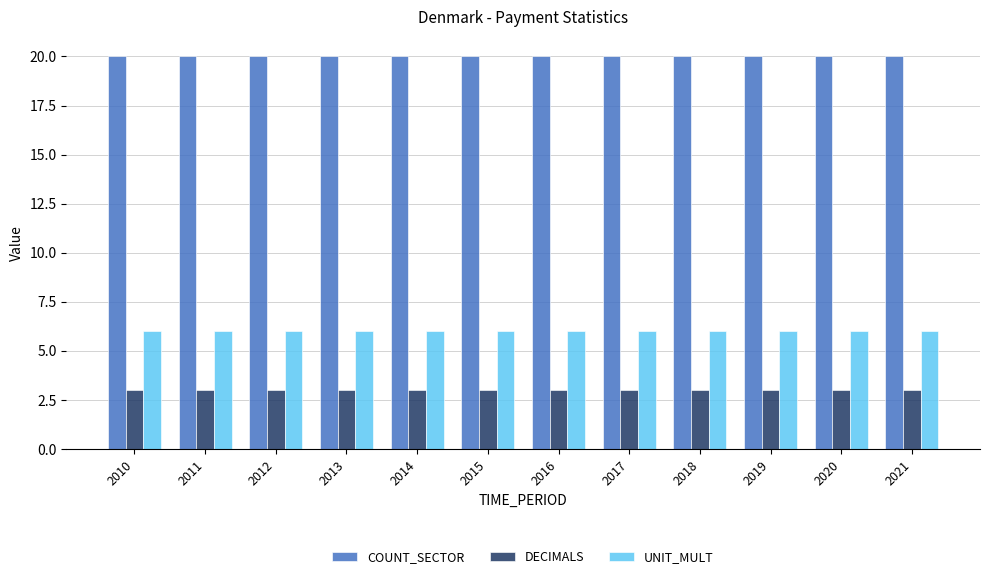

Rank the series by their maximum value, from highest to lowest.

COUNT_SECTOR, UNIT_MULT, DECIMALS